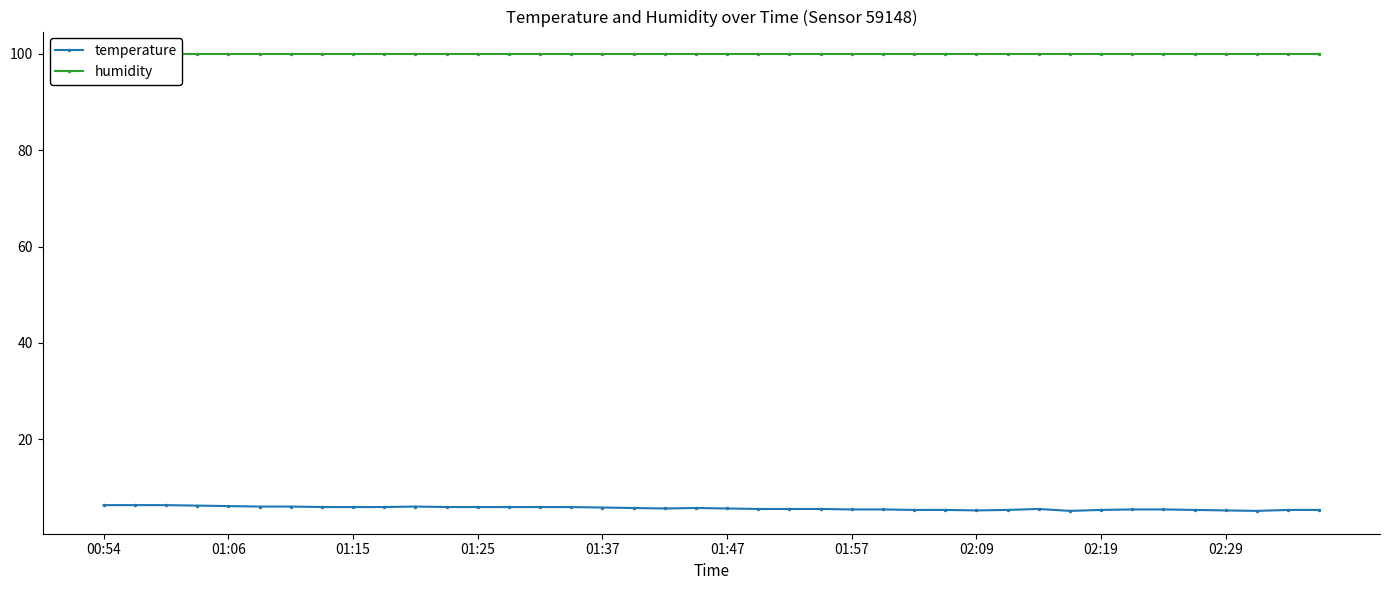

What is the value of the humidity point at the 40th from the left?

99.9